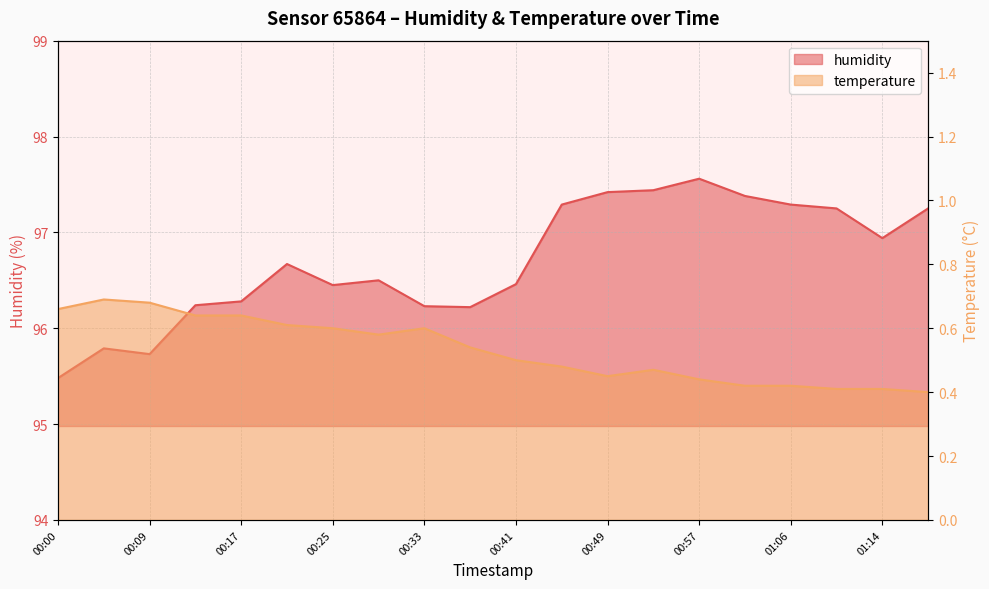

Reading left to right, list all the values displayed in this chart.

humidity: 95.5	95.8	95.7	96.2	96.3	96.7	96.5	96.5	96.2	96.2	96.5	97.3	97.4	97.4	97.6	97.4	97.3	97.2	96.9	97.2
temperature: 0.7	0.7	0.7	0.6	0.6	0.6	0.6	0.6	0.6	0.5	0.5	0.5	0.5	0.5	0.4	0.4	0.4	0.4	0.4	0.4